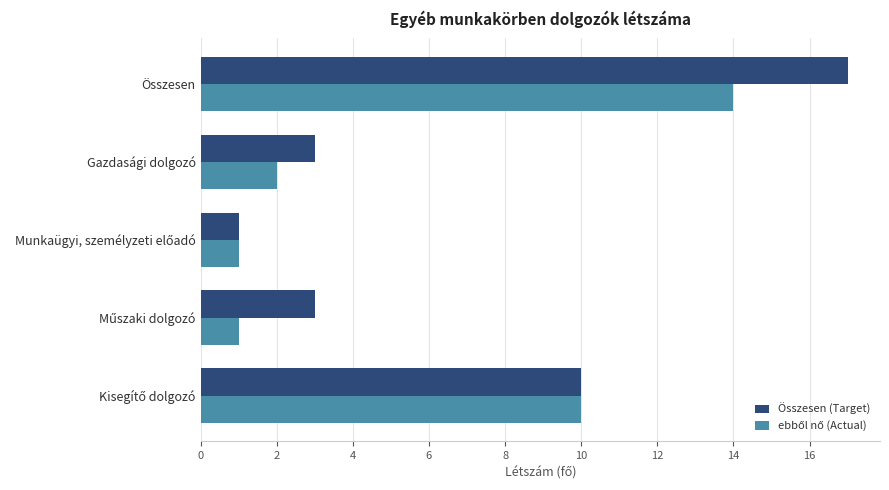

Which series changed the most between Összesen and Gazdasági dolgozó?

Összesen (Target)